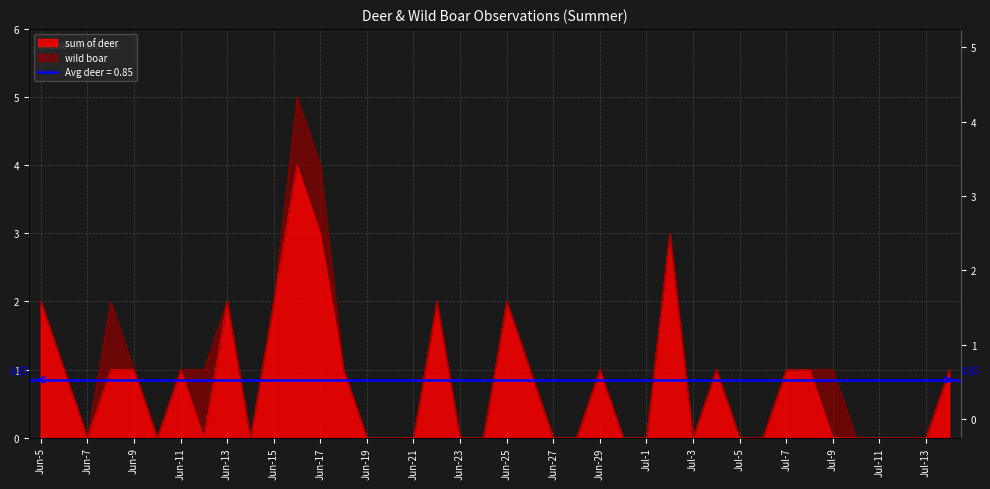

Between Jun-5 and Jun-9, which is larger?

Jun-5